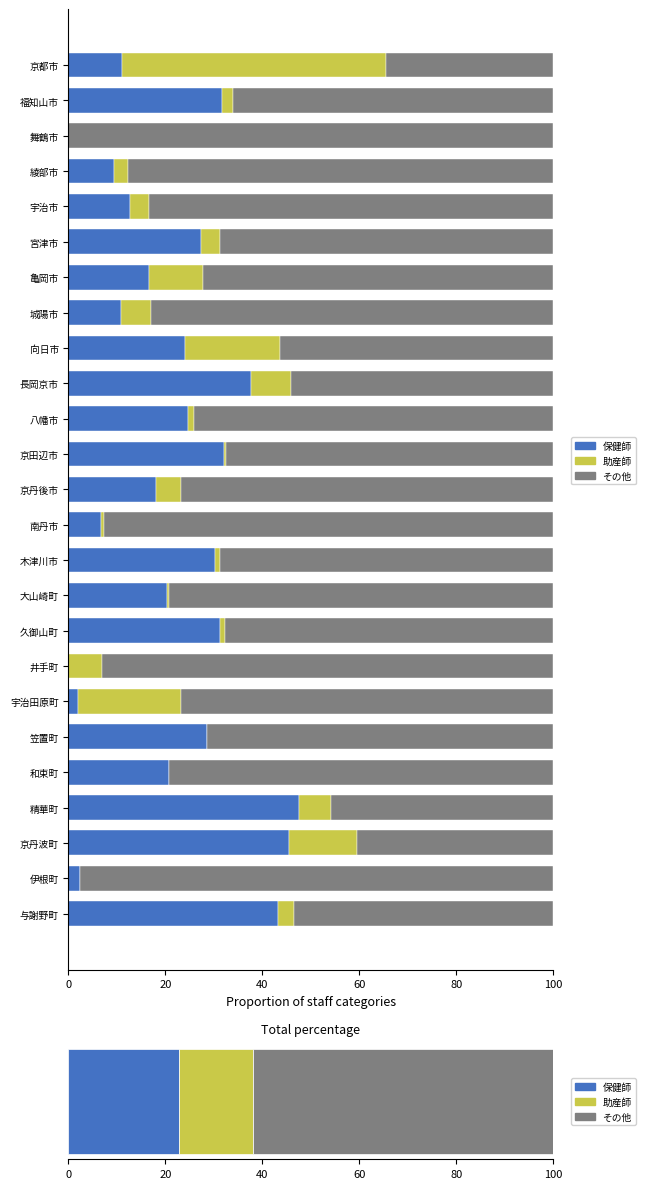

What is the sum of the 保健師 values at 精華町 and 八幡市?

72.2